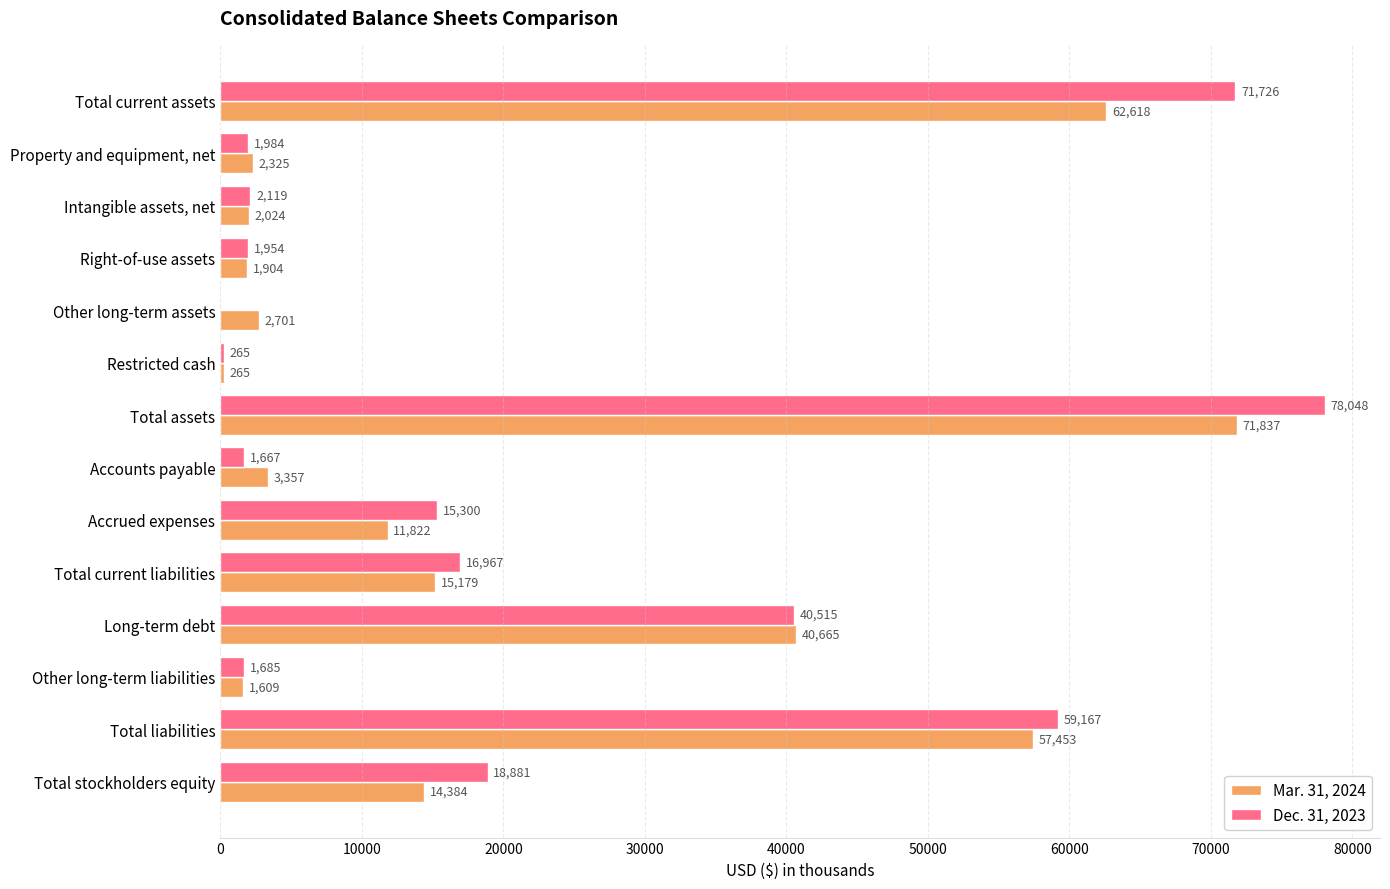

Is it true that Mar. 31, 2024 equals 2024 at Intangible assets, net?

True